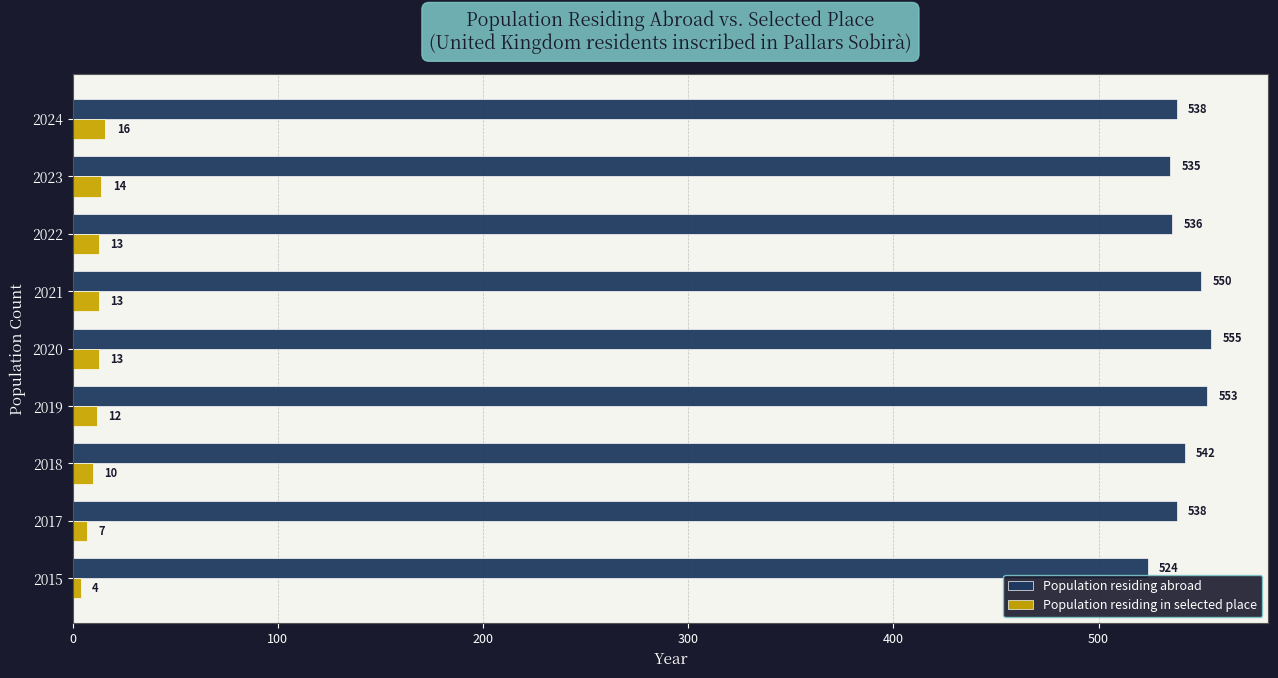

What is the average value of the Population residing abroad series?

541